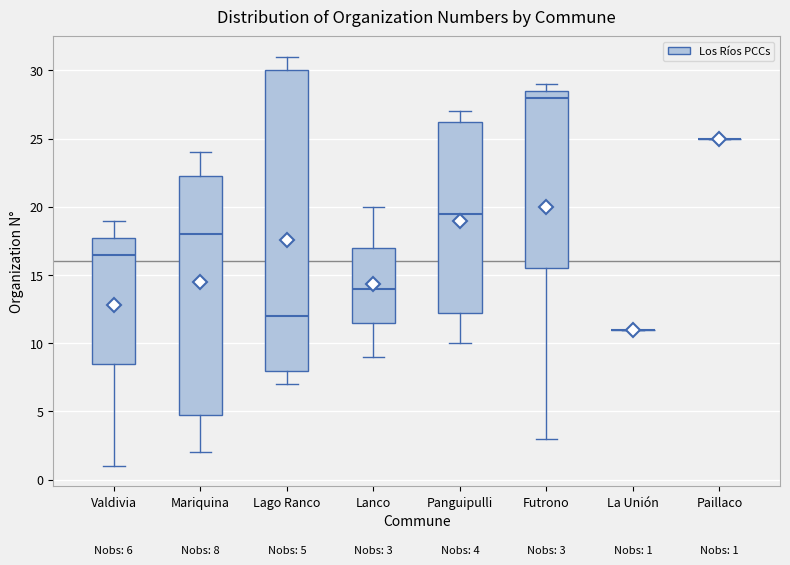

Comparing the boxes themselves (not the whiskers), which one is the tallest?

Lago Ranco